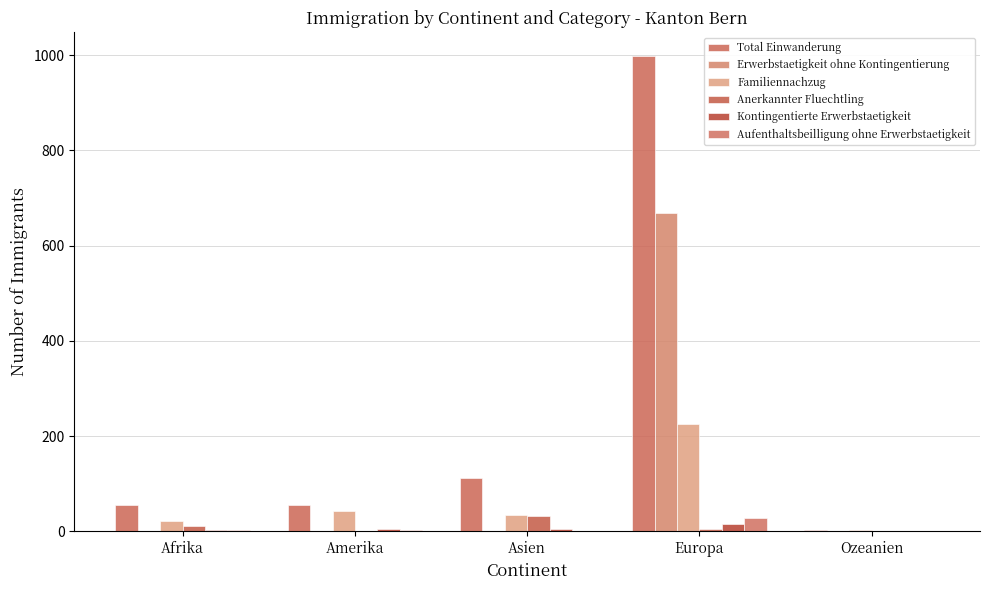

Reading left to right, transcribe all the data shown in this chart.

Total Einwanderung: 56	56	111	998	3
Erwerbstaetigkeit ohne Kontingentierung: 0	0	0	668	0
Familiennachzug: 22	43	34	225	3
Anerkannter Fluechtling: 11	0	32	4	0
Kontingentierte Erwerbstaetigkeit: 3	5	5	16	0
Aufenthaltsbeilligung ohne Erwerbstaetigkeit: 2	3	1	28	0